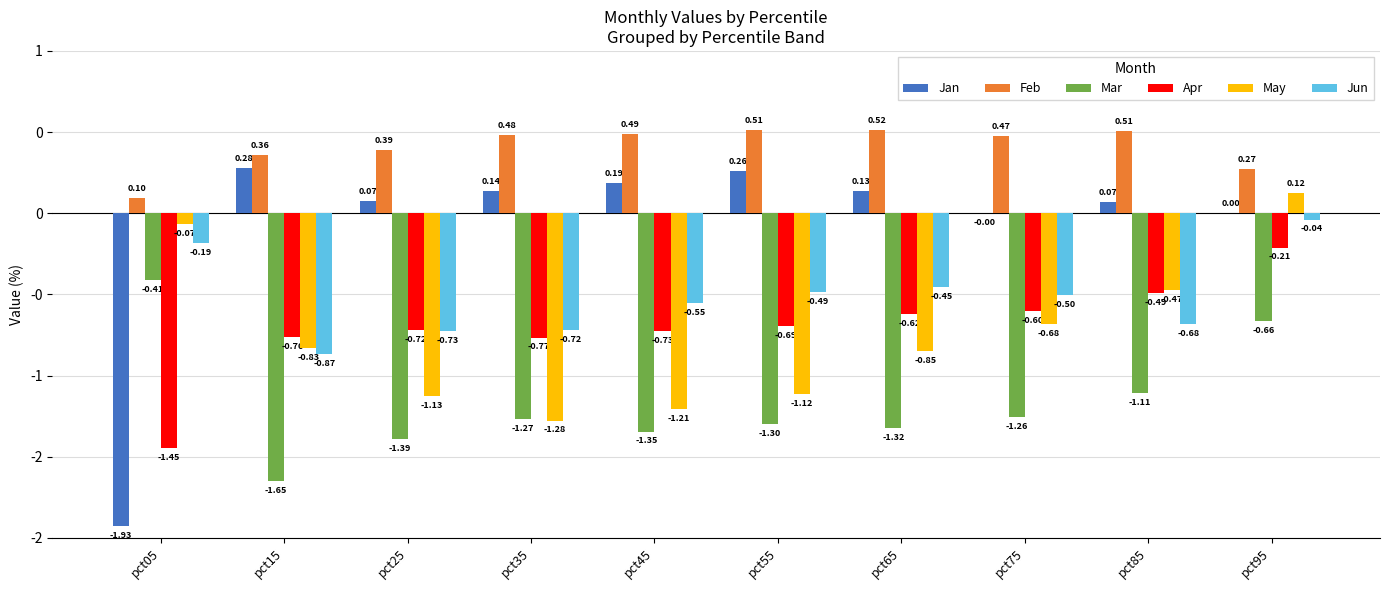

Are the bars grouped side by side (vs. stacked)?

Yes